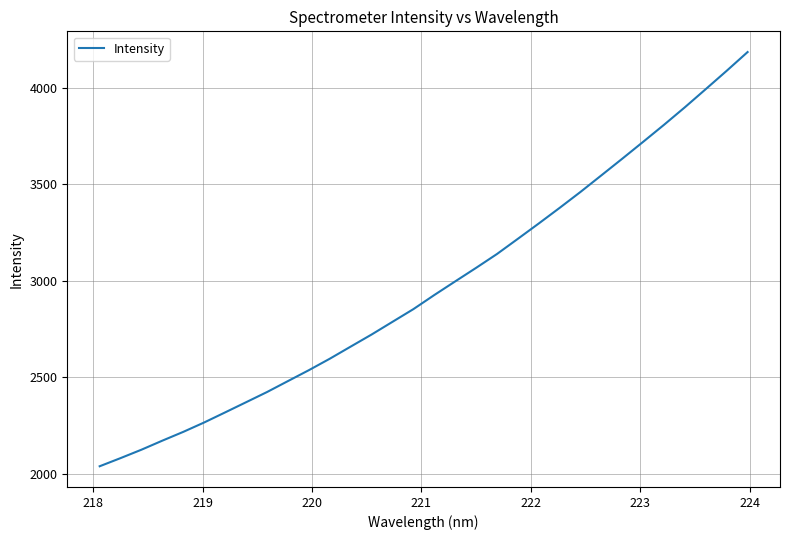

What is the minimum value shown in the chart?

2039.4